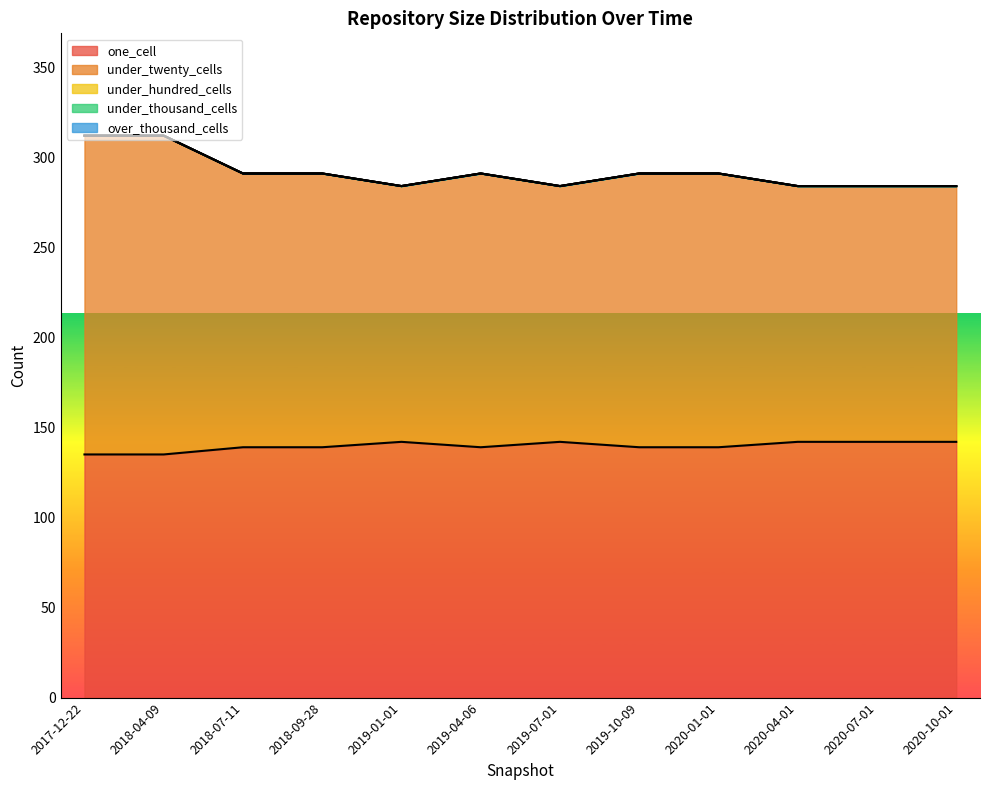

Rank the series at 2020-04-01 from highest to lowest value.

one_cell, under_twenty_cells, under_hundred_cells, under_thousand_cells, over_thousand_cells